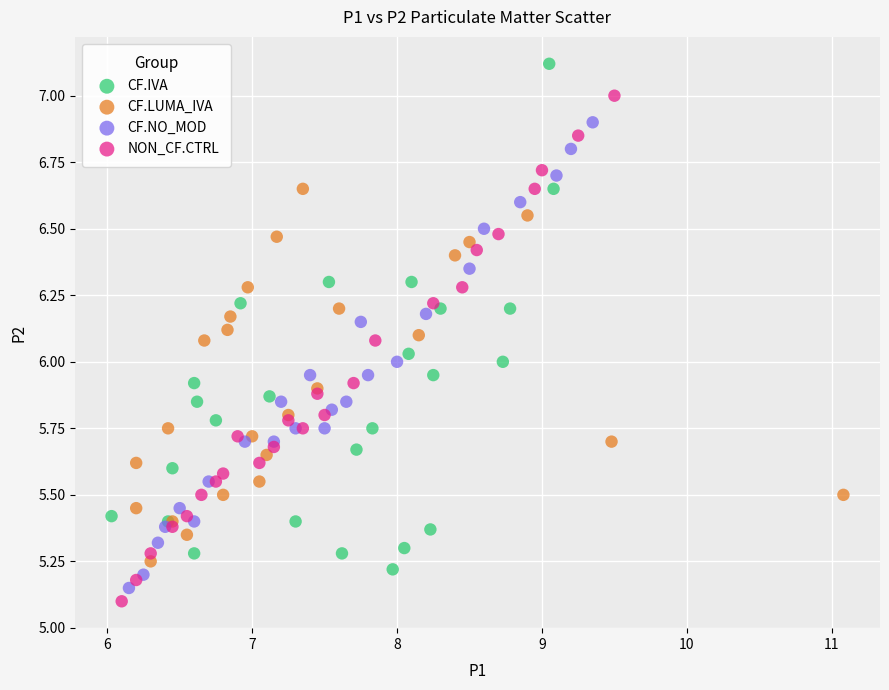

Which series contains the highest Y value?

CF.IVA